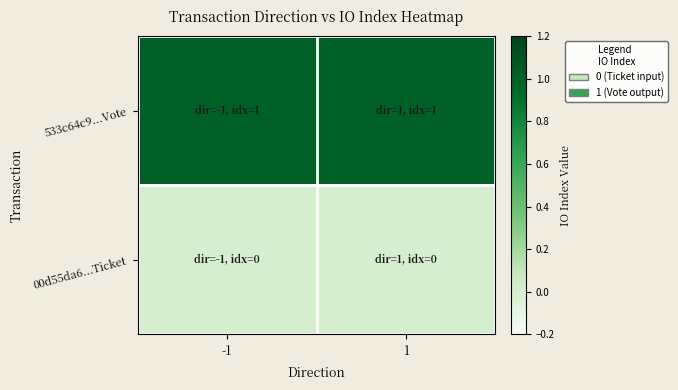

Reading left to right, what are all the values shown in this chart?

533c64c9...Vote: -1=1	1=1
00d55da6...Ticket: -1=0	1=0